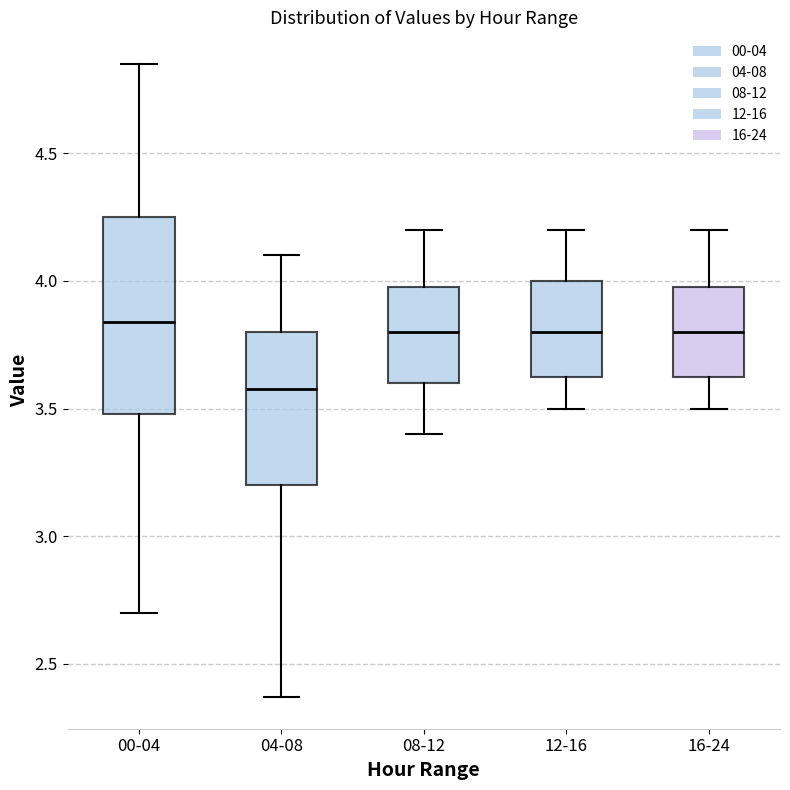

Reading left to right, read every box against the y-axis: the position of its median line, the range the box covers, and the ends of its whiskers. The values are not printed on the chart, so give them approximately, as read against the axis.

00-04: median 3.85, box 3.50 to 4.25, whiskers 2.70 to 4.85
04-08: median 3.60, box 3.20 to 3.80, whiskers 2.35 to 4.10
08-12: median 3.80, box 3.60 to 4.00, whiskers 3.40 to 4.20
12-16: median 3.80, box 3.65 to 4.00, whiskers 3.50 to 4.20
16-24: median 3.80, box 3.65 to 4.00, whiskers 3.50 to 4.20